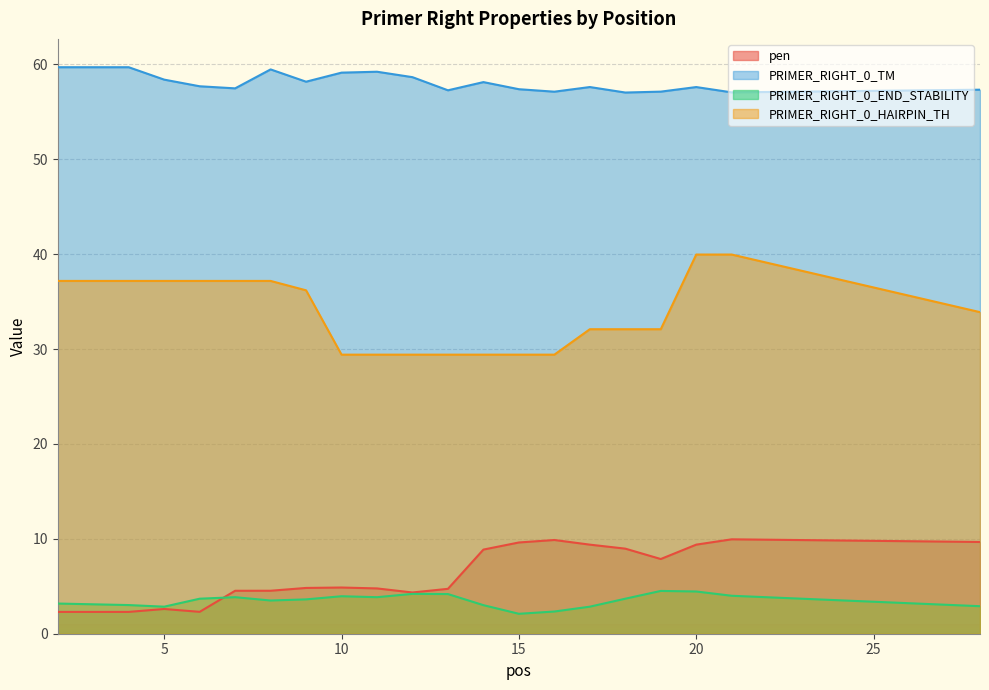

At which label does pen first exceed 4?

7